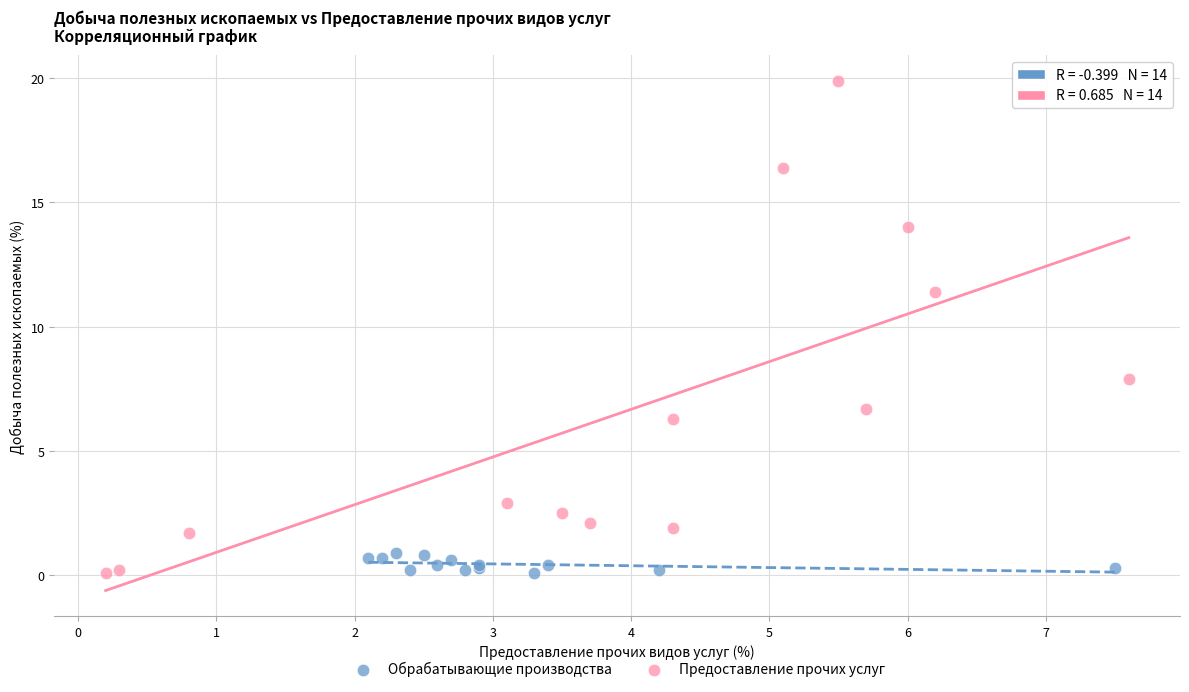

Which series has the widest spread of Y values?

Предоставление прочих услуг